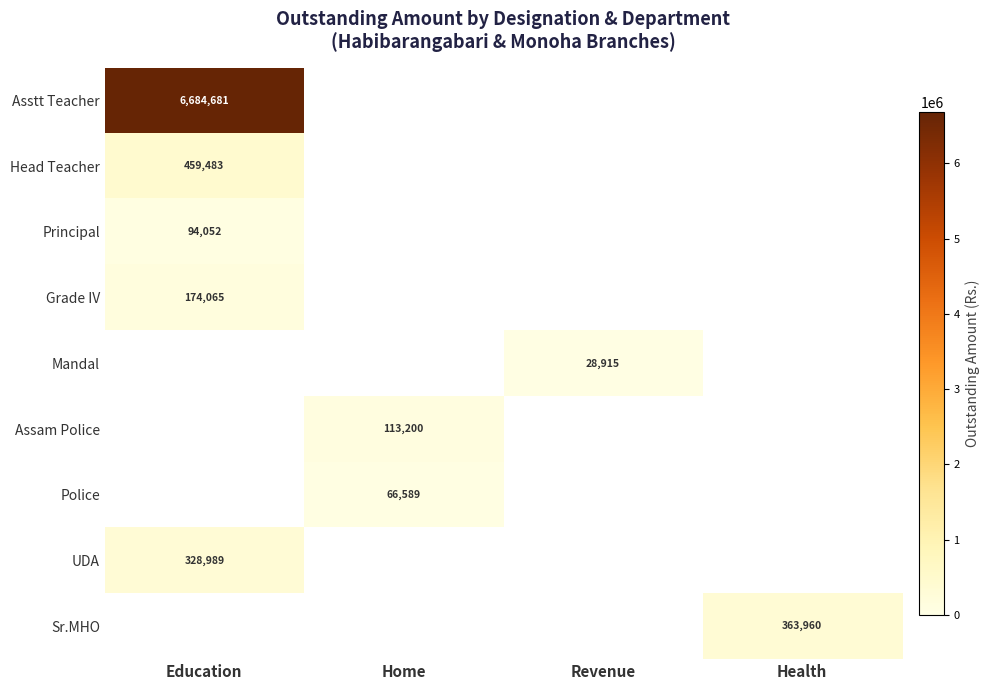

Is the value of Mandal at Revenue greater than the value of Assam Police at Home?

No